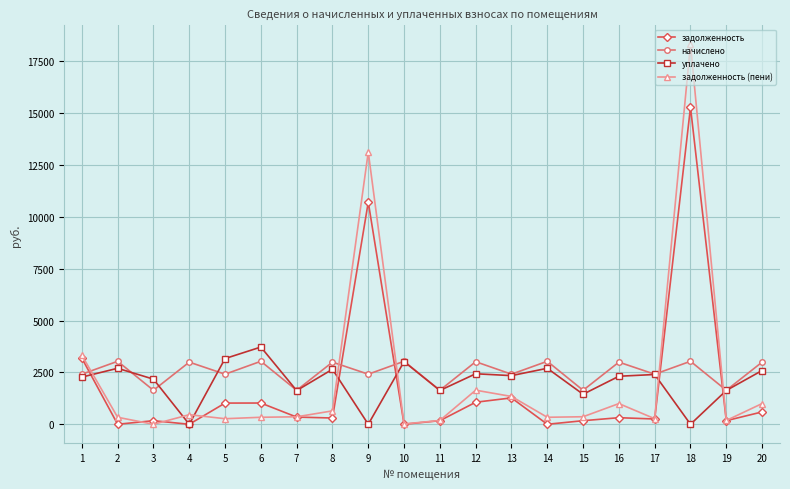

Which series has the largest range (max minus min)?

задолженность (пени)